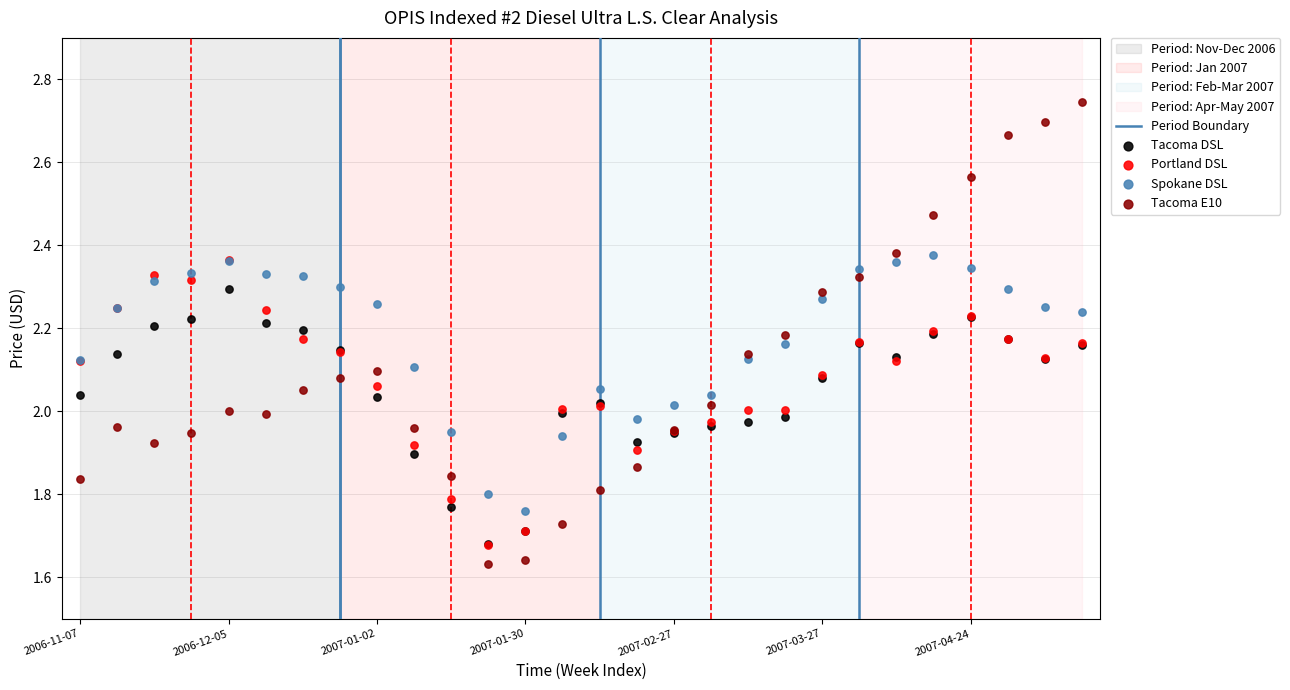

Which series has the largest Y range (max minus min)?

Tacoma E10